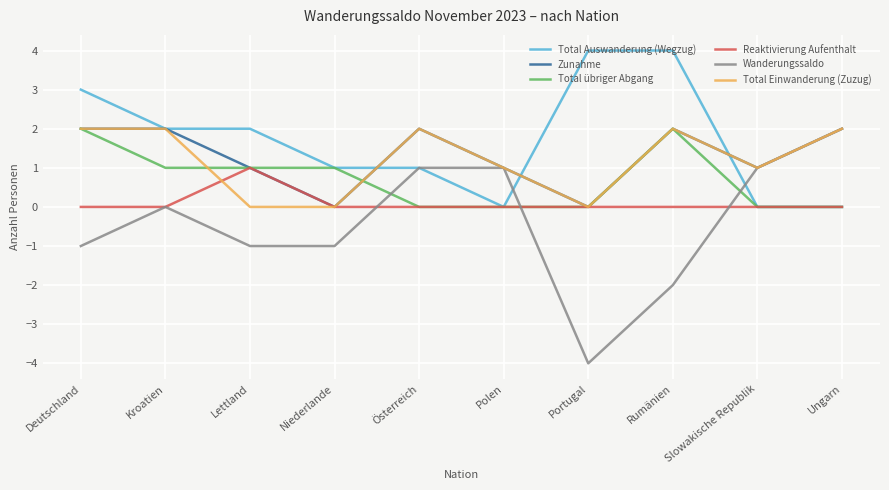

Which series has the largest total across all categories?

Total Auswanderung (Wegzug)